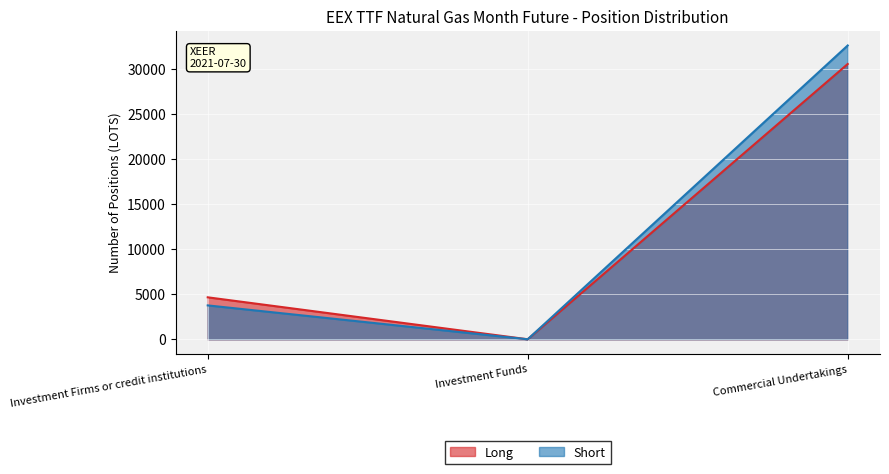

What is the spread (max minus min) of values at Investment Firms or credit institutions?

896.0